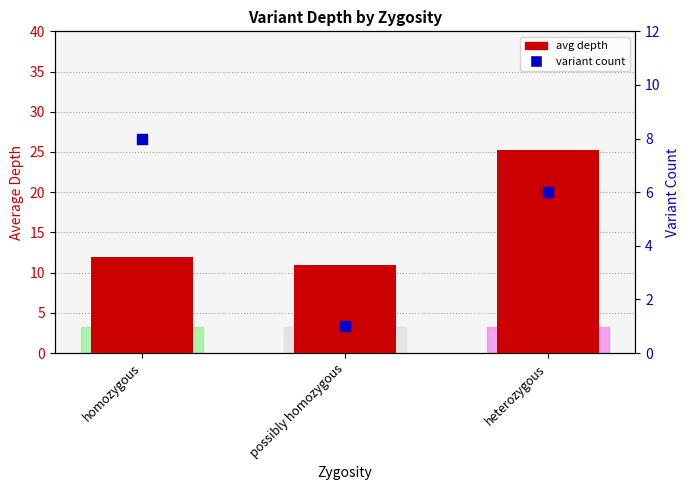

Which series reaches the maximum Y coordinate?

avg depth